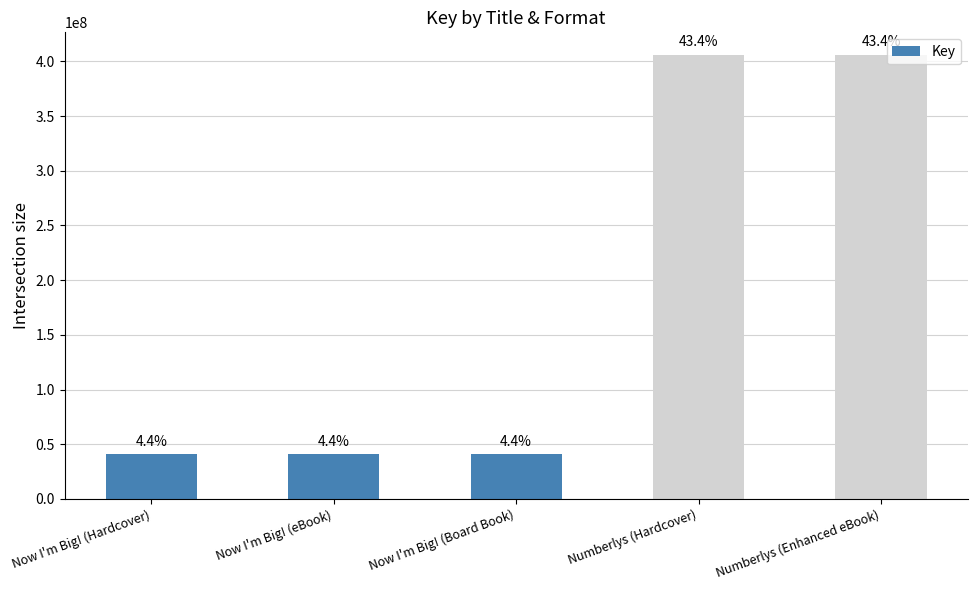

Which category has the lowest value across all series?

Now I'm Big! (Hardcover)